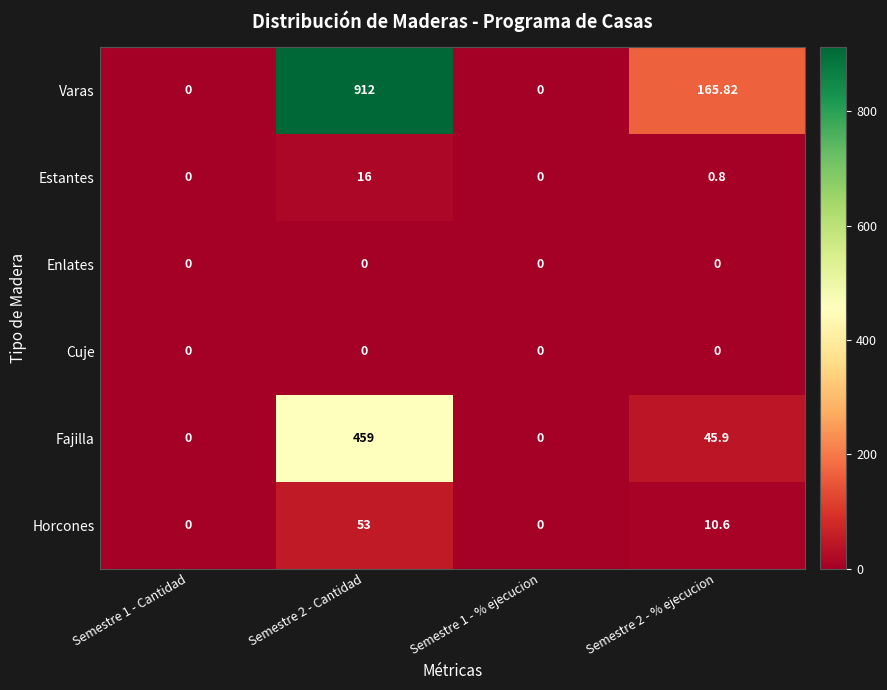

At which category is the sum across all series the highest?

Semestre 2 - Cantidad